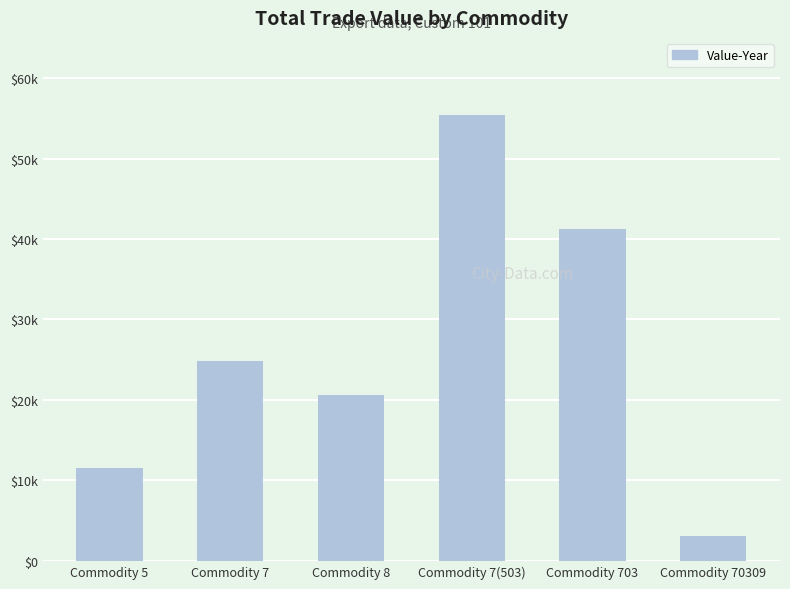

Count the values in the range 11593 to 41255.

4